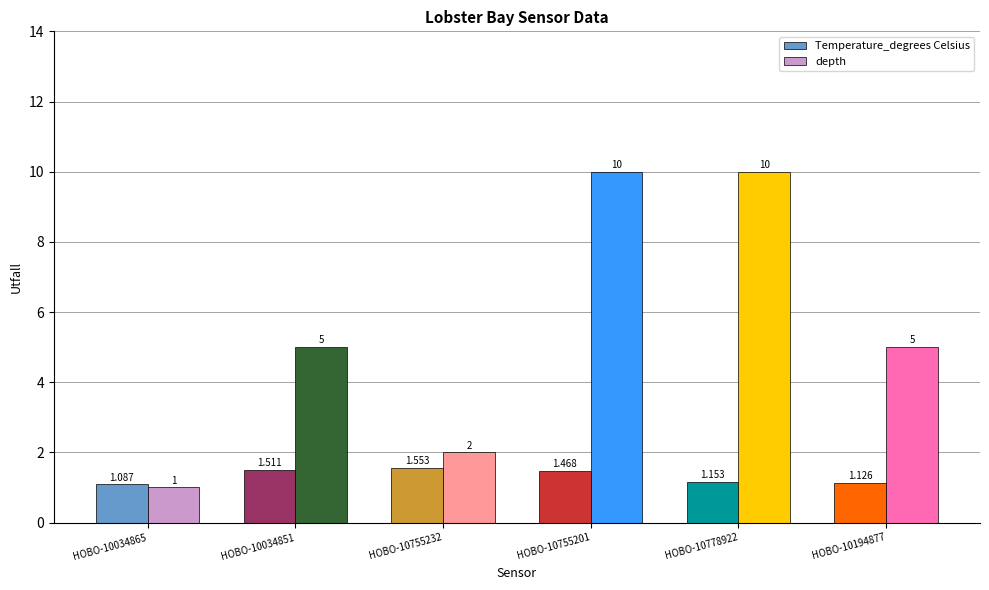

How many distinct data groups are displayed?

2